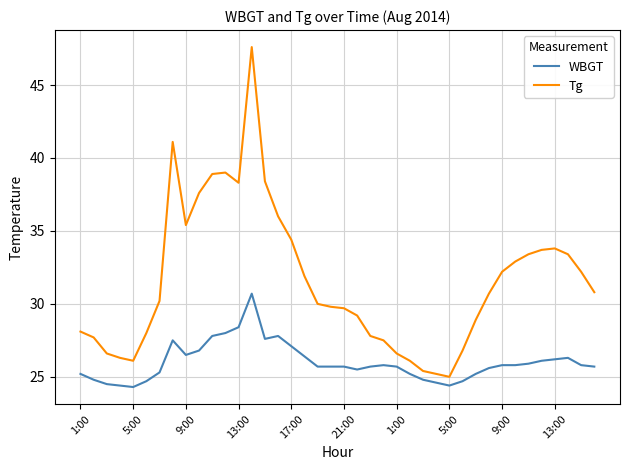

Which series has the widest spread of values?

Tg